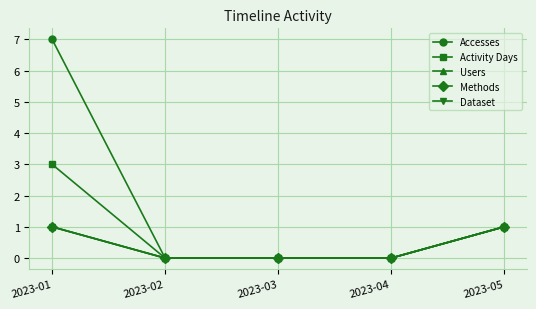

The Activity Days series shows 0 at 2023-02. True or false?

True